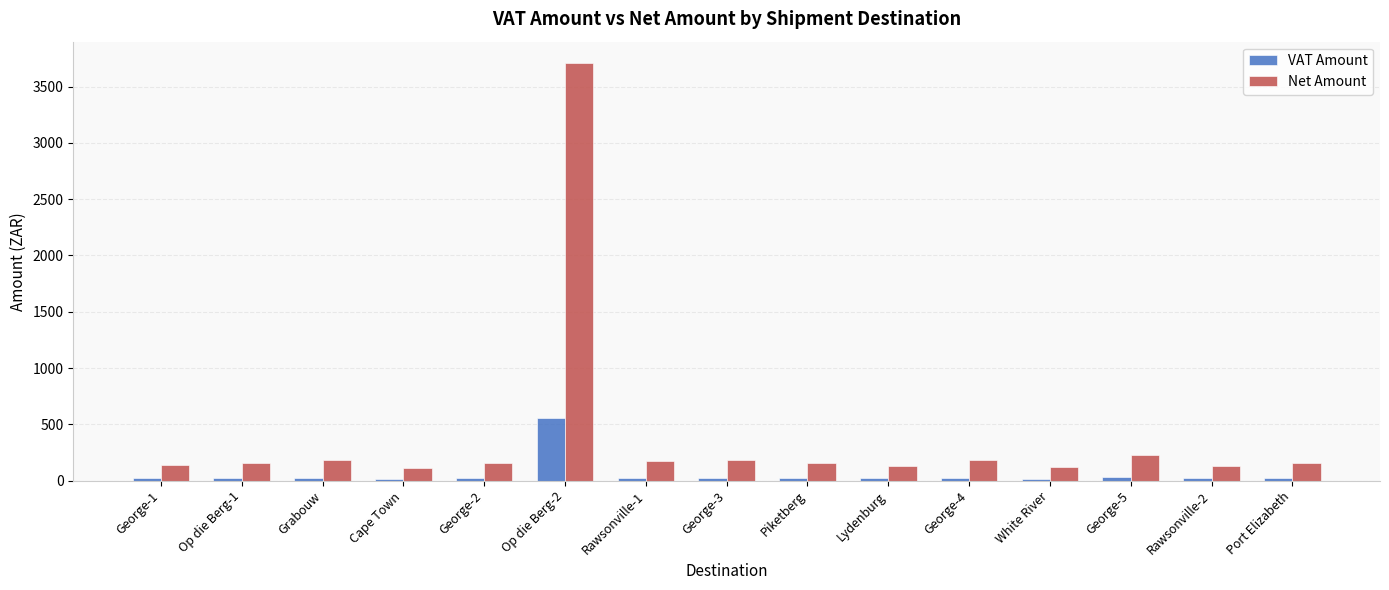

What is the label of the 11th bar from the right?

George-2